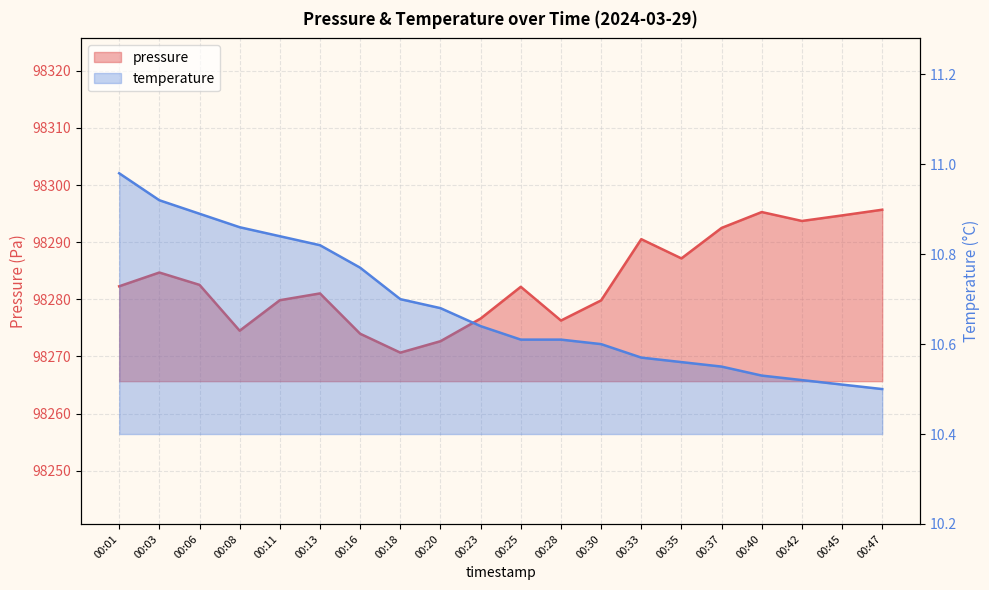

Read the temperature value at 00:30.

10.6